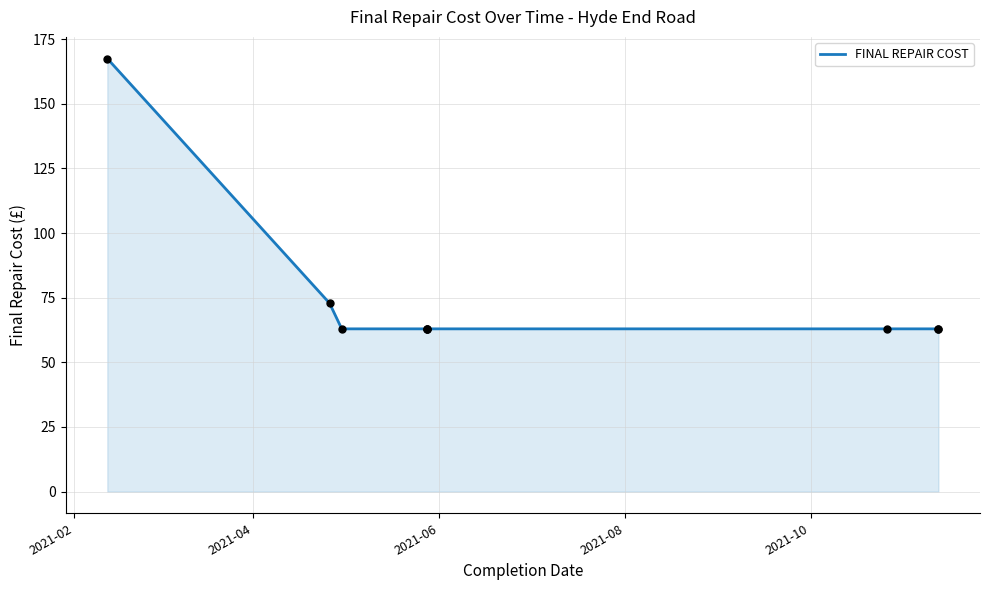

What is the change in value from 2021-04 to 2021-06?

-9.9